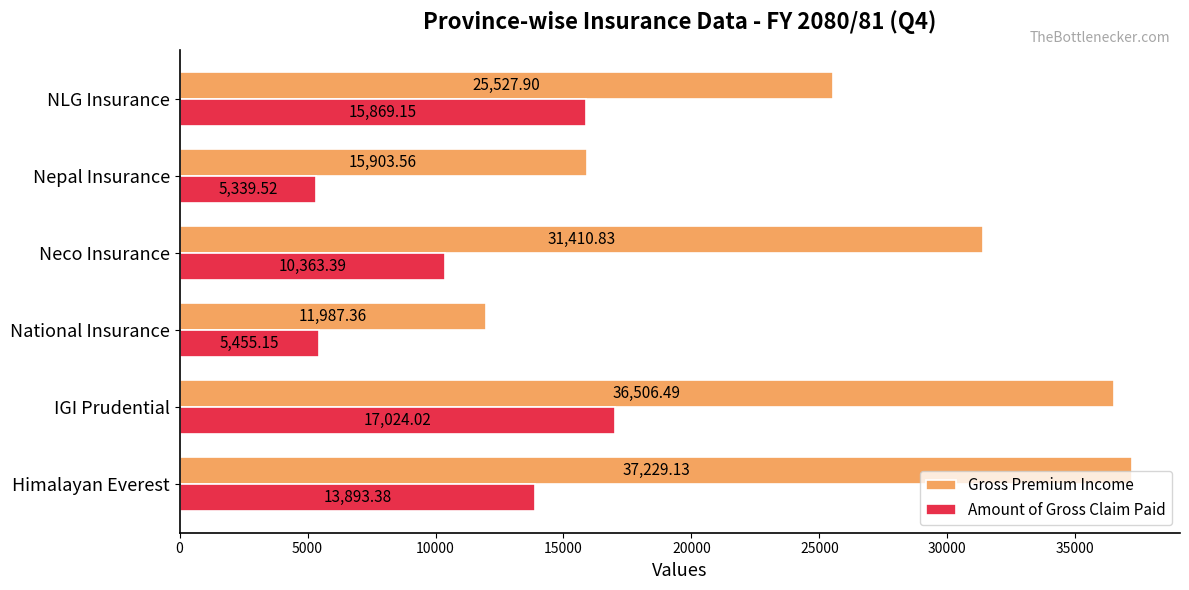

At which category is the sum across all series the highest?

IGI Prudential